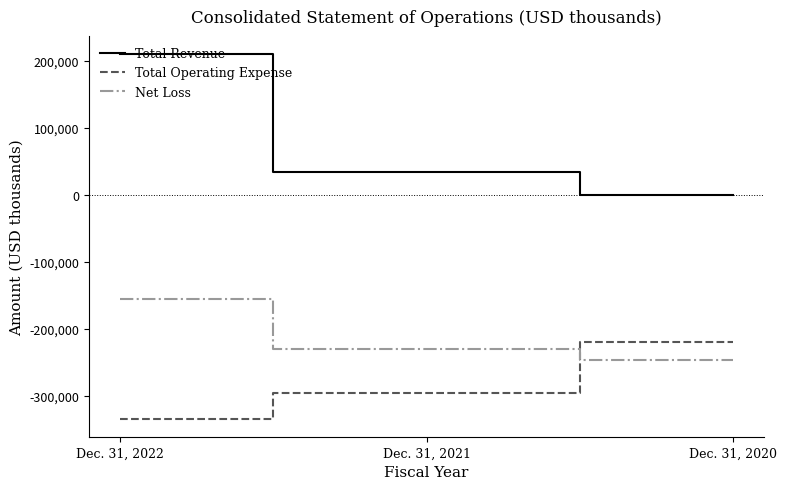

Count the number of categories in the chart.

3